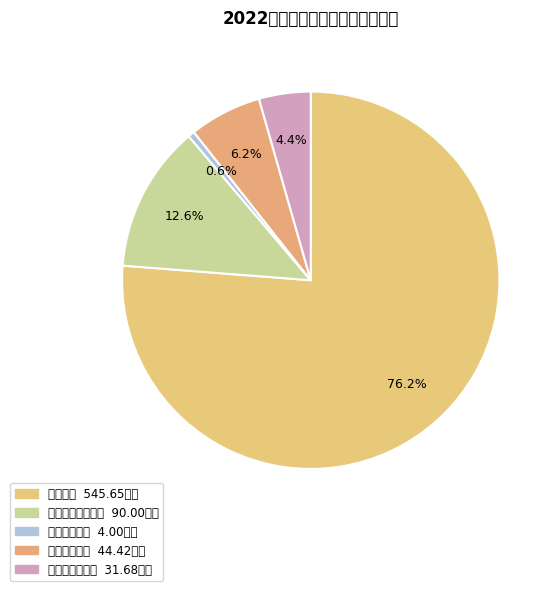

Count the number of slices in the pie.

5